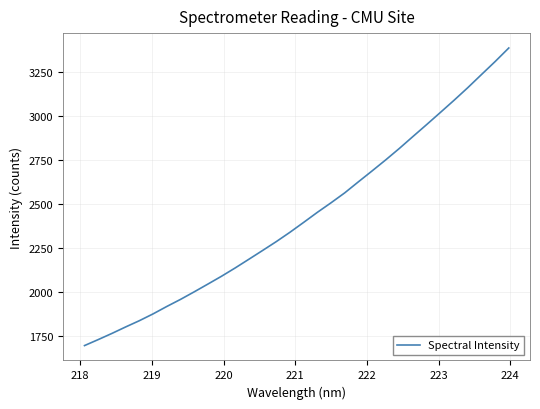

What is the greatest value displayed?

3383.9